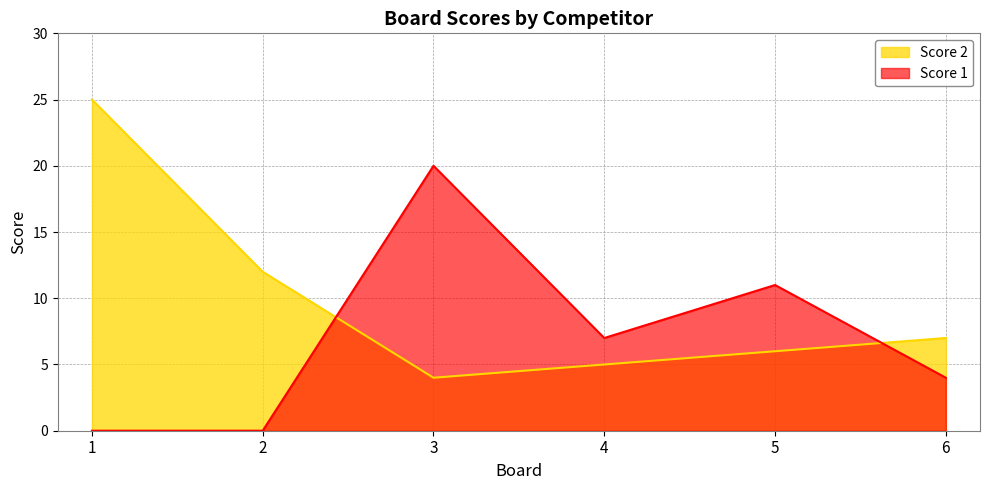

True or false: Score 1 has a value of 36 at 3.

False